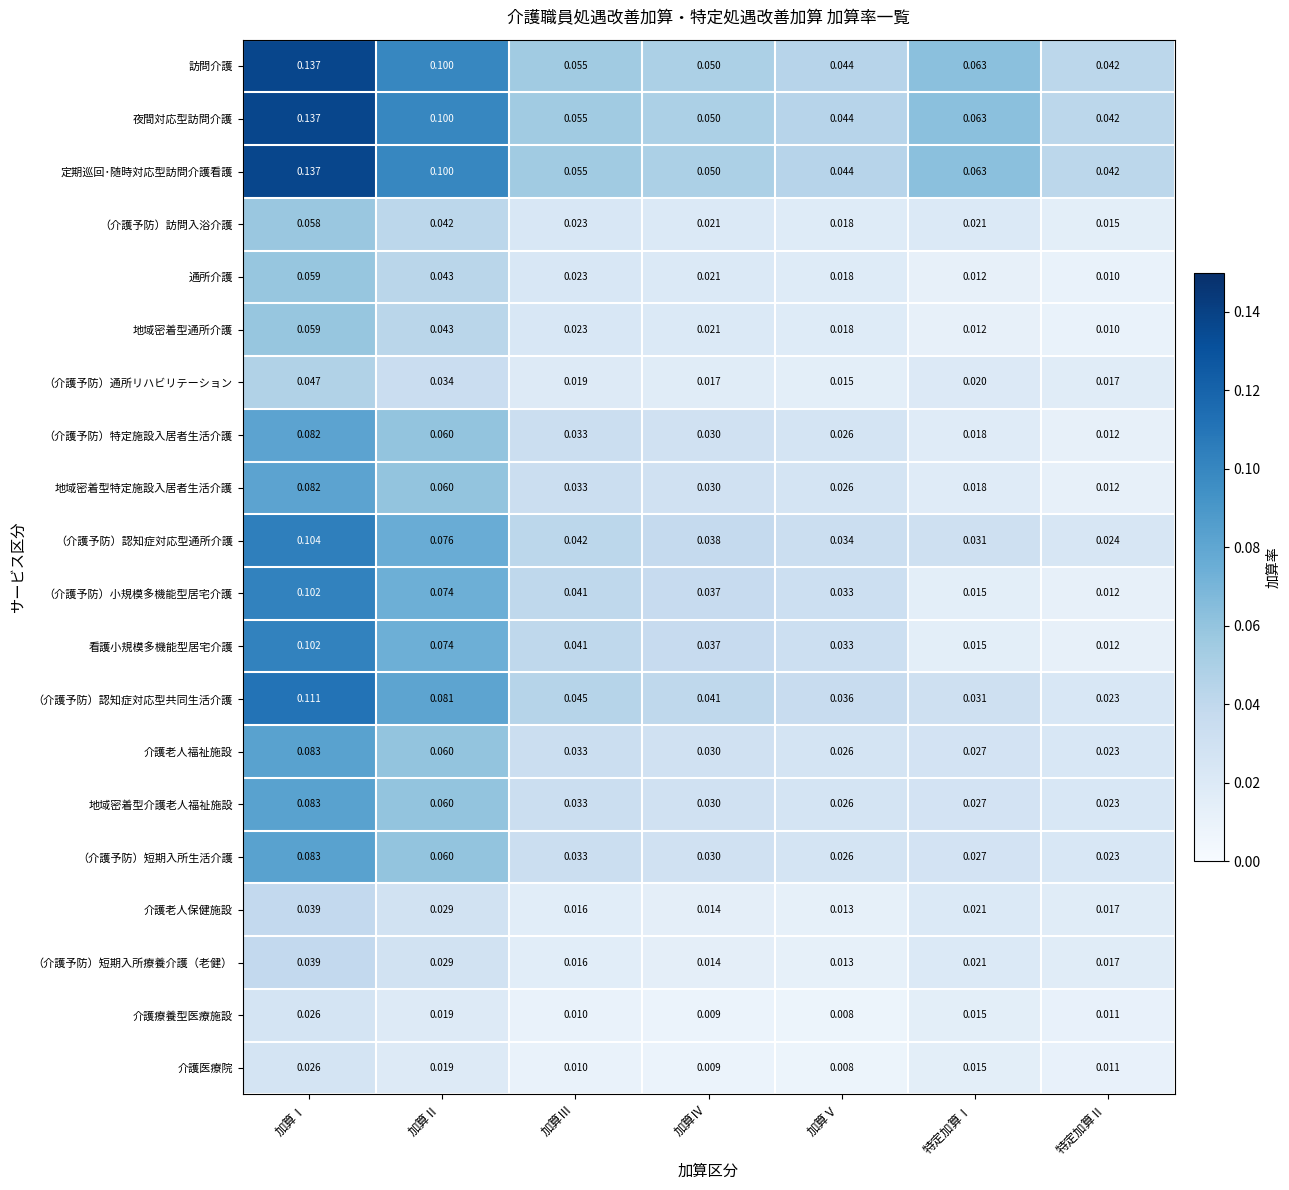

Where is （介護予防）短期入所生活介護 nearest to the value 0?

特定加算Ⅱ